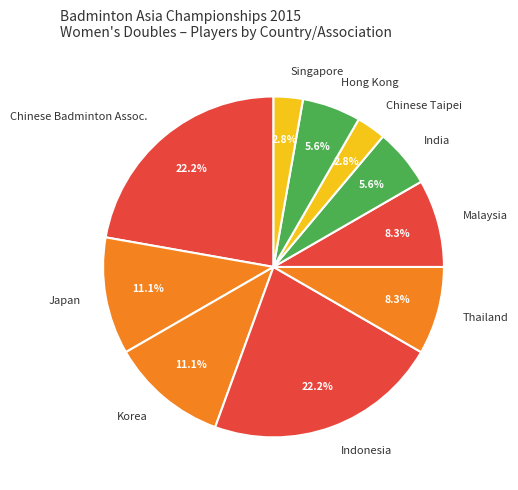

Does any single category account for the majority?

No